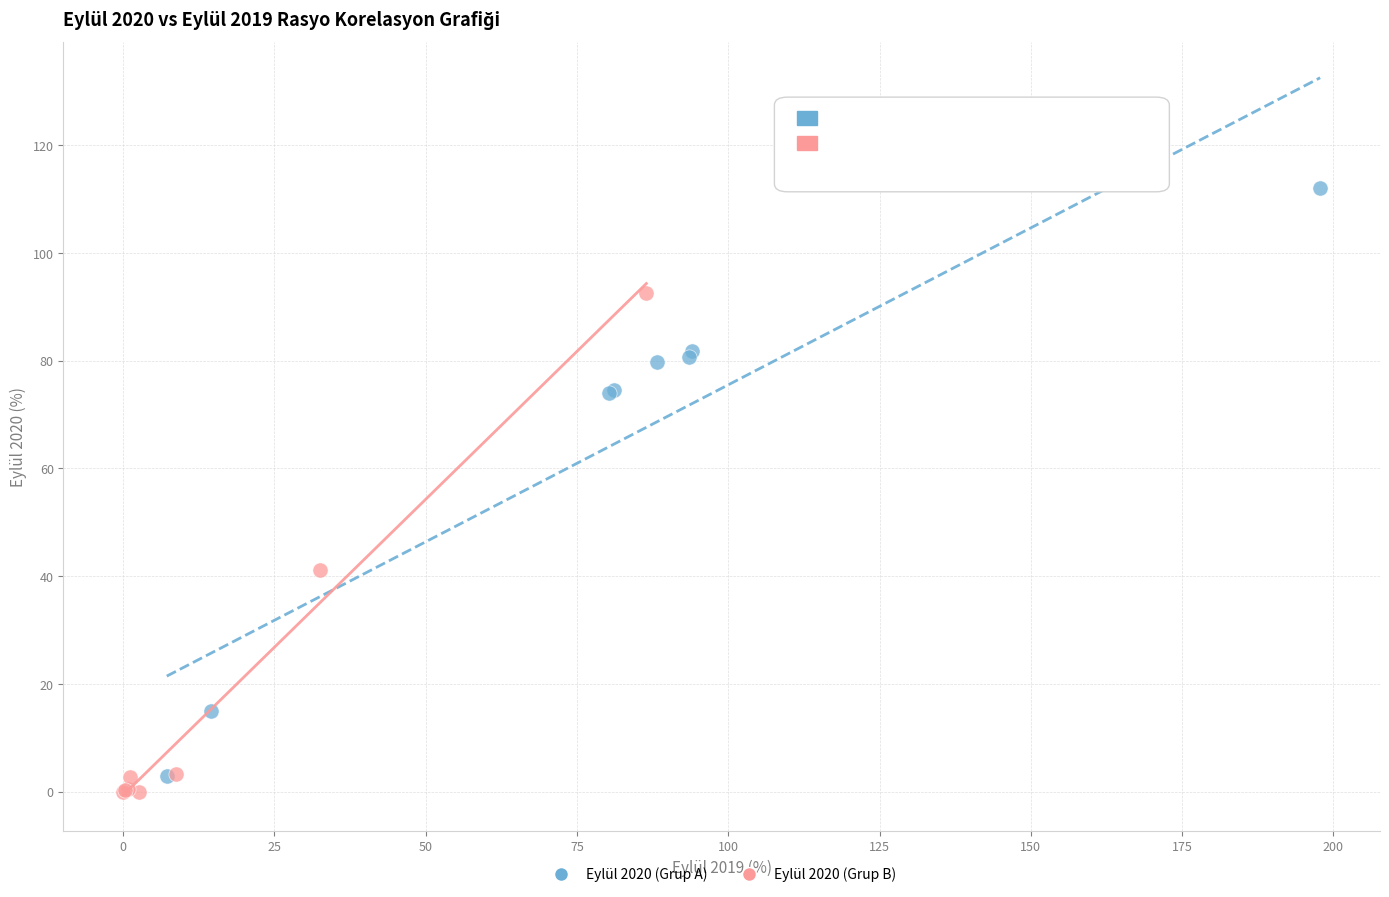

Which series has the largest Y range (max minus min)?

Eylül 2020 (Grup A)